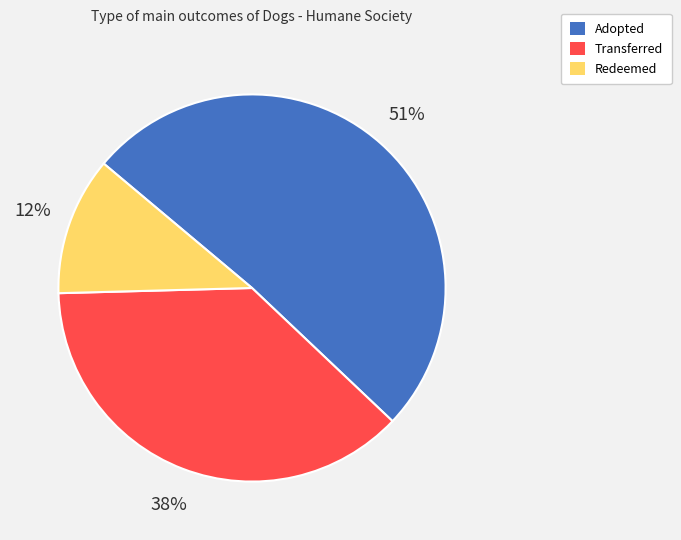

How many slices are in this pie chart?

3